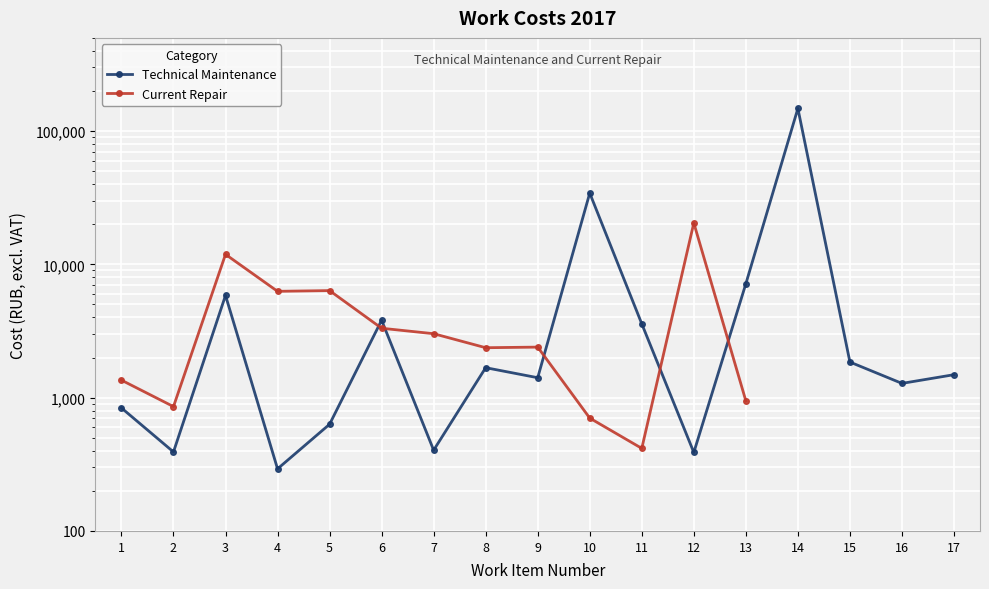

Is it true that Current Repair equals 6275.8 at 4?

True